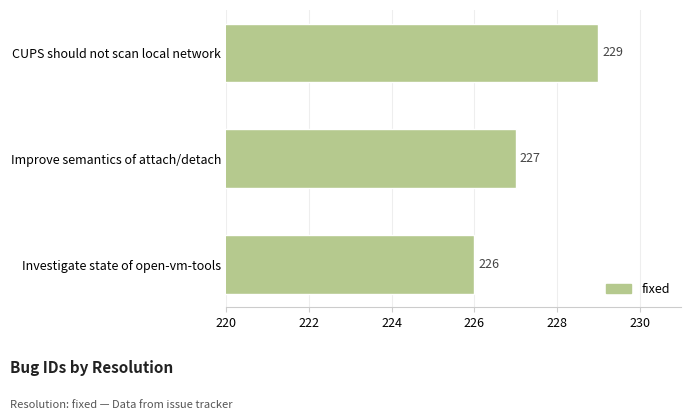

Approximately how many times larger is the value at CUPS should not scan local network compared to Improve semantics of attach/detach?

1.0